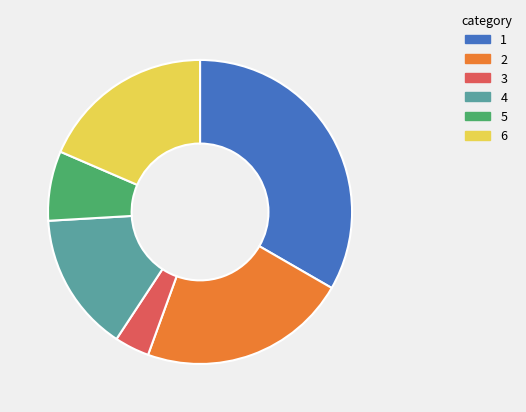

Is 6 the majority of the pie?

No